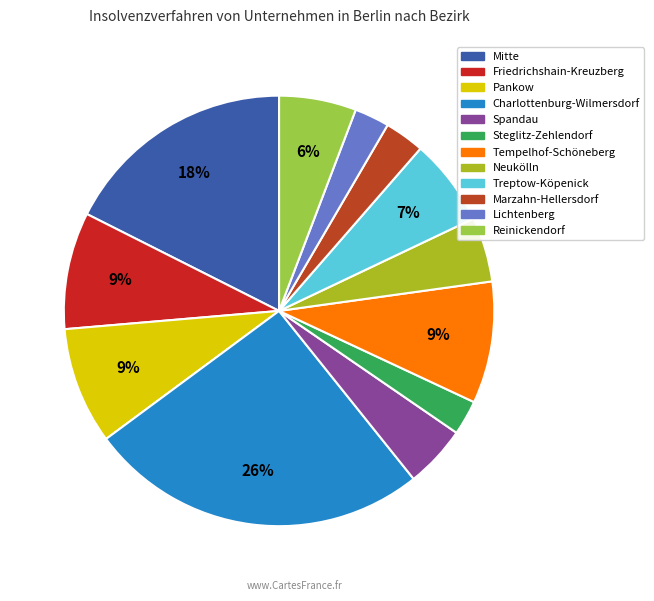

Does any single category account for the majority?

No